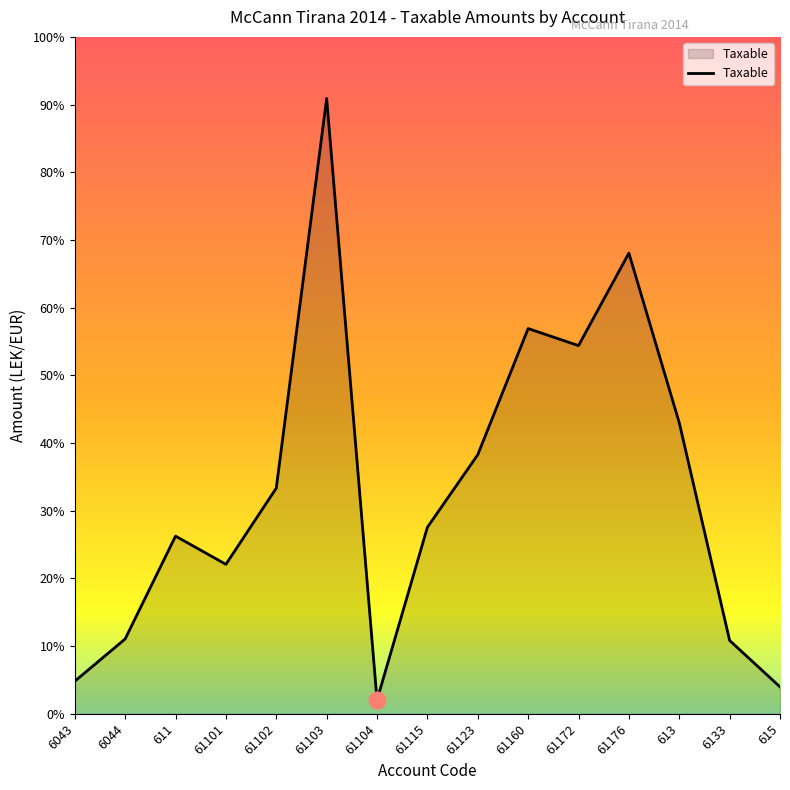

Rank the categories by value from highest to lowest.

61103, 61176, 61160, 61172, 613, 61123, 61102, 61115, 611, 61101, 6044, 6133, 6043, 615, 61104